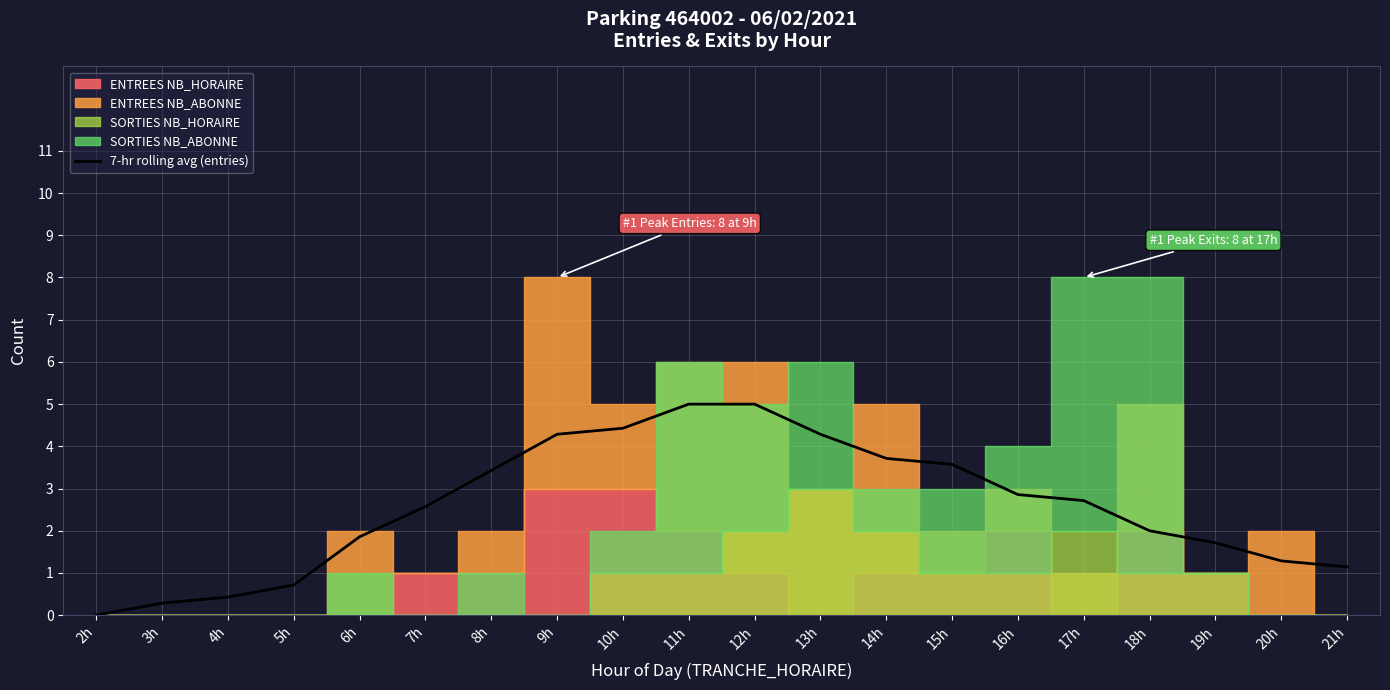

True or false: the data has more than 2 interior local peaks.

False